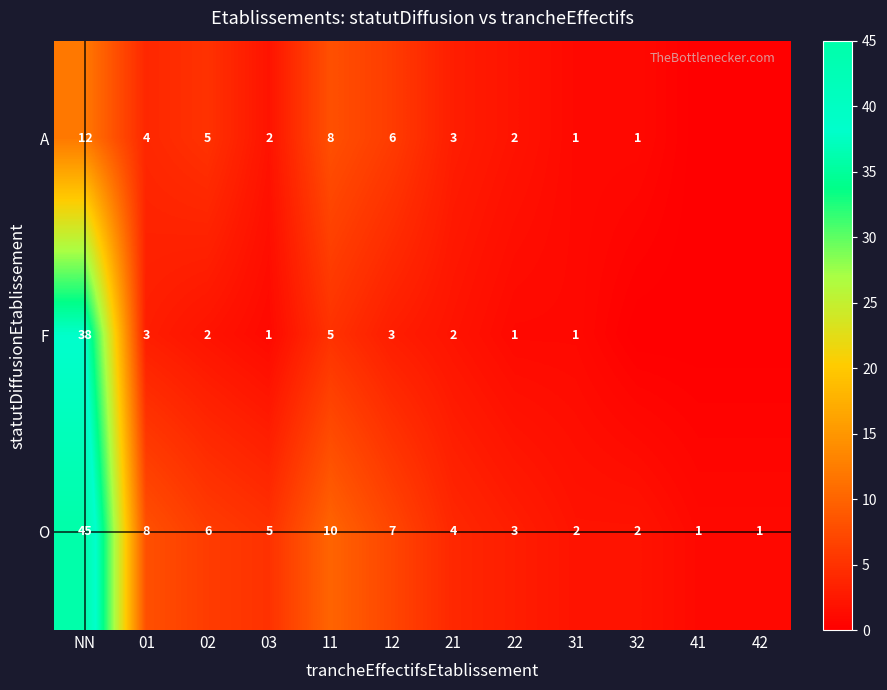

What is the sum of all O values?

94